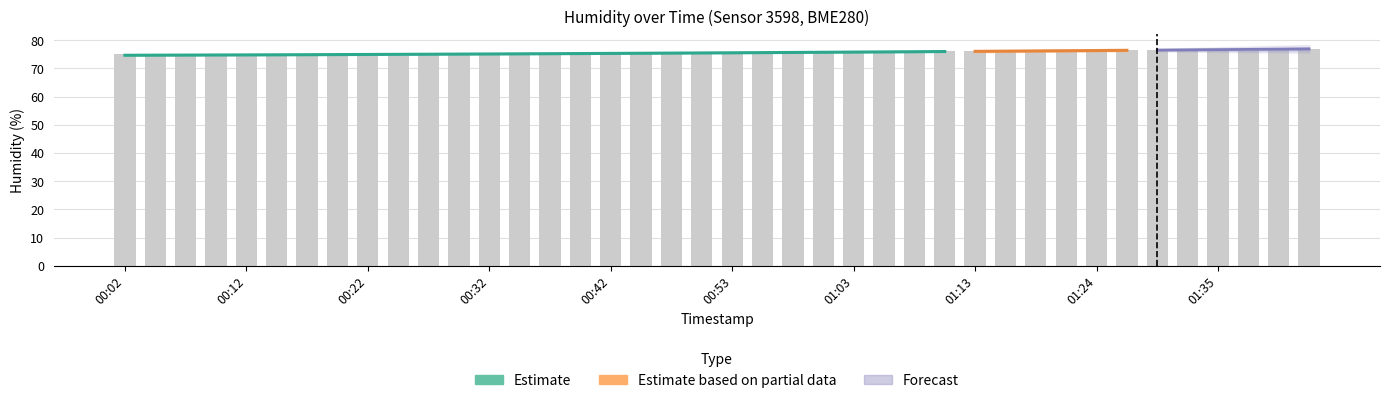

Reading left to right, list all the values displayed in this chart.

75.2	75.1	75.0	75.0	74.9	74.8	74.7	74.5	74.5	74.5	74.6	74.7	74.8	75.0	75.3	75.4	75.5	75.6	75.6	75.6	75.8	75.8	75.8	75.7	75.8	75.8	76.0	76.2	76.3	76.4	76.5	76.6	76.6	76.5	76.6	76.4	76.3	76.4	76.7	76.9